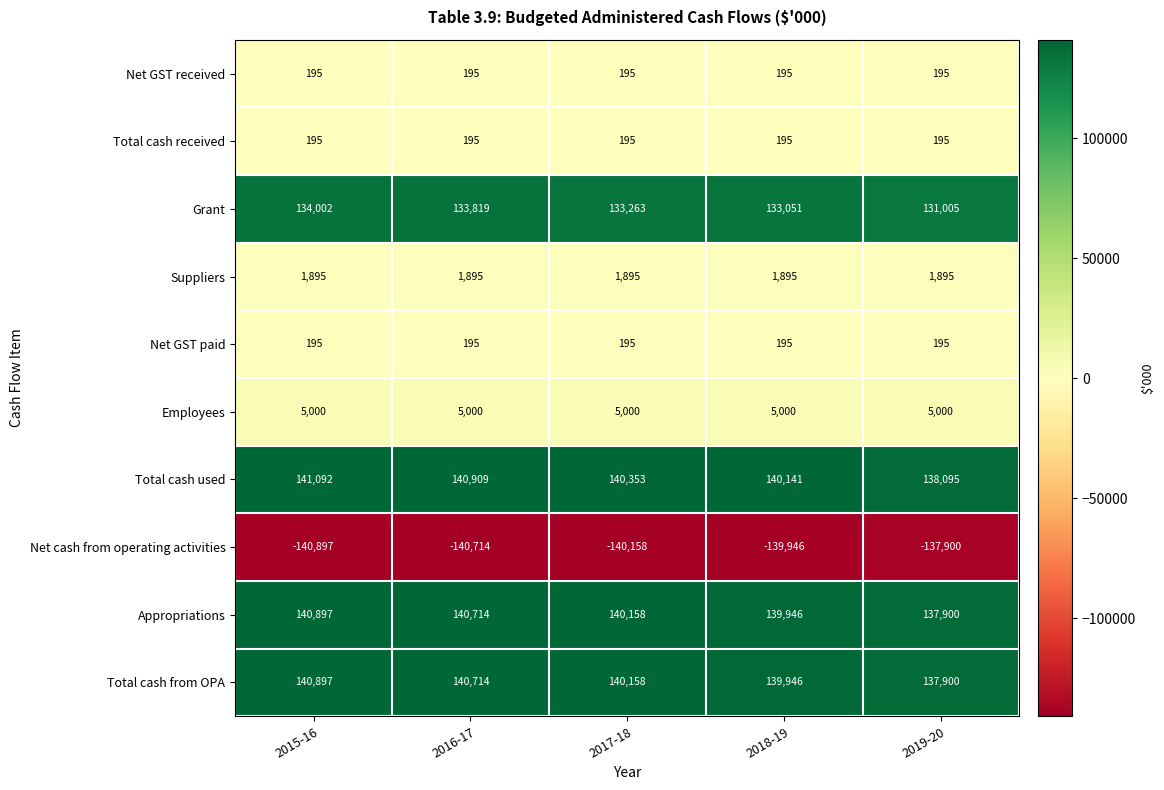

What is the approximate value of Total cash received at 2017-18?

195